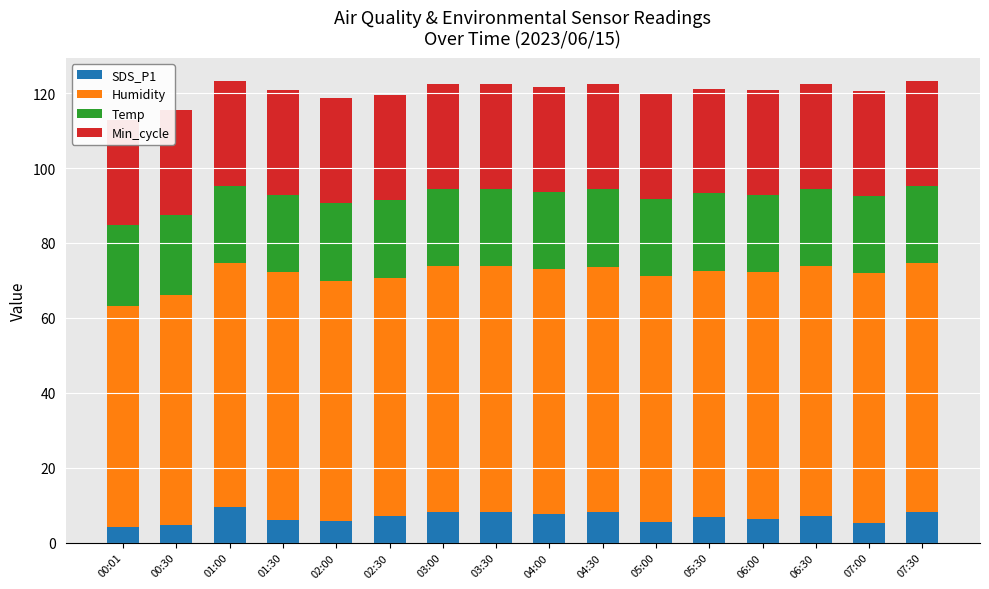

At which category is the sum across all series the highest?

01:00